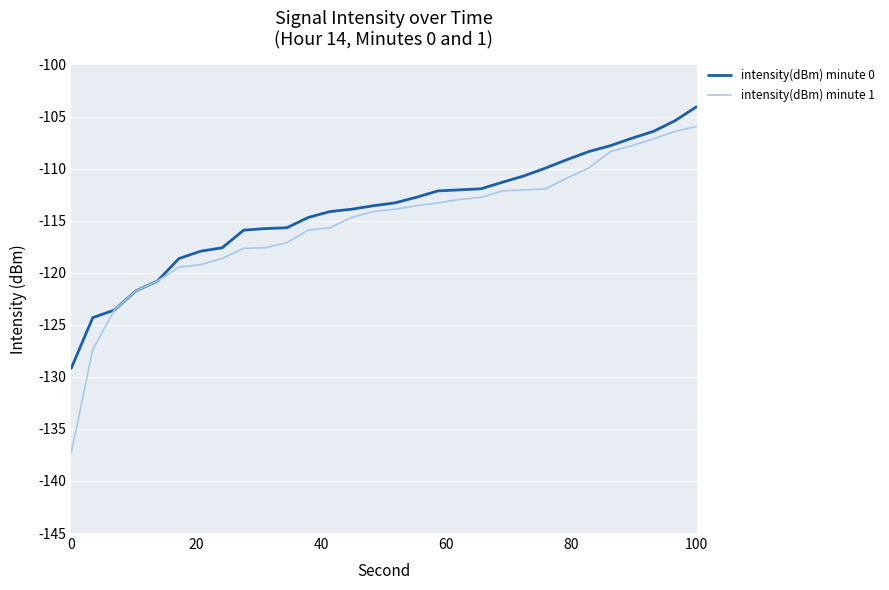

How many lines are shown in the chart?

2